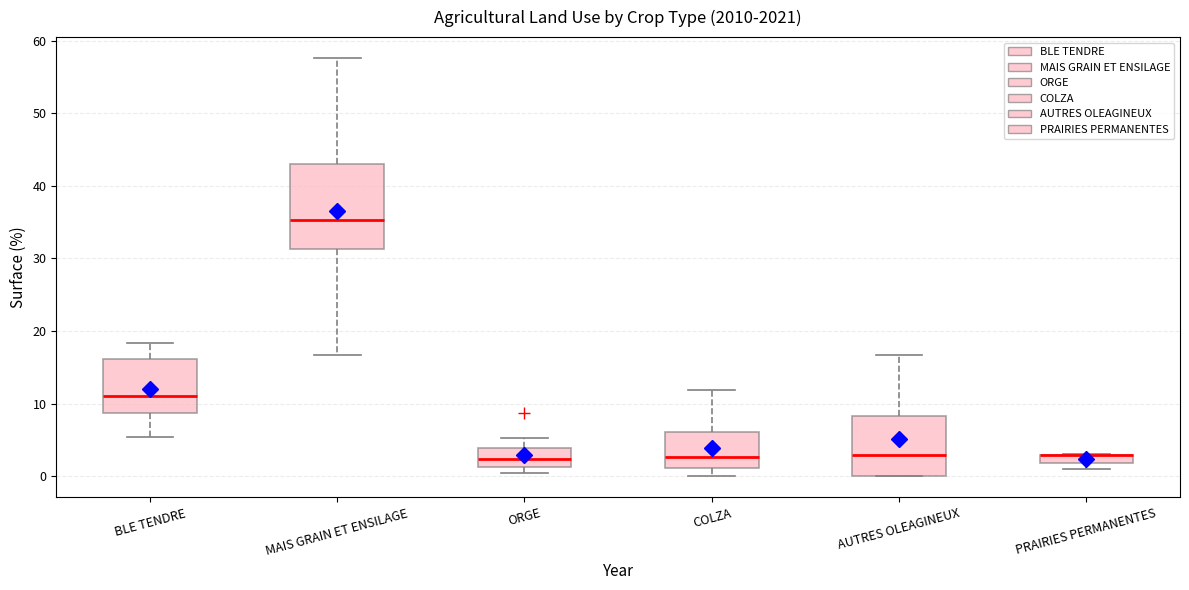

Where is the upper edge of the box for BLE TENDRE on the y-axis? The values are not printed on the chart, so give them approximately, as read against the axis.

16